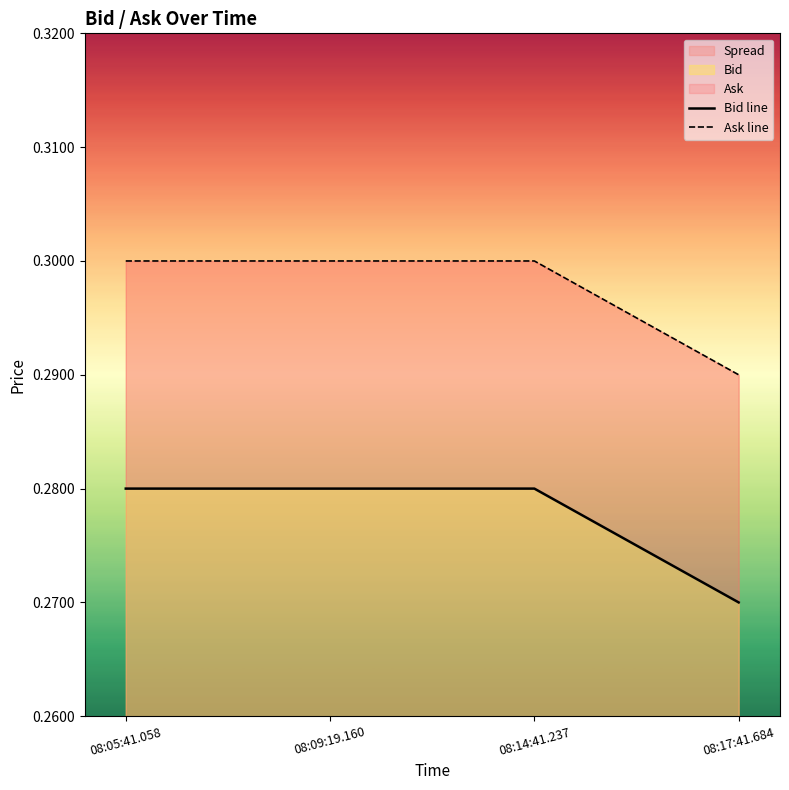

Rank the categories by Ask line value from highest to lowest.

08:05:41.058, 08:09:19.160, 08:14:41.237, 08:17:41.684